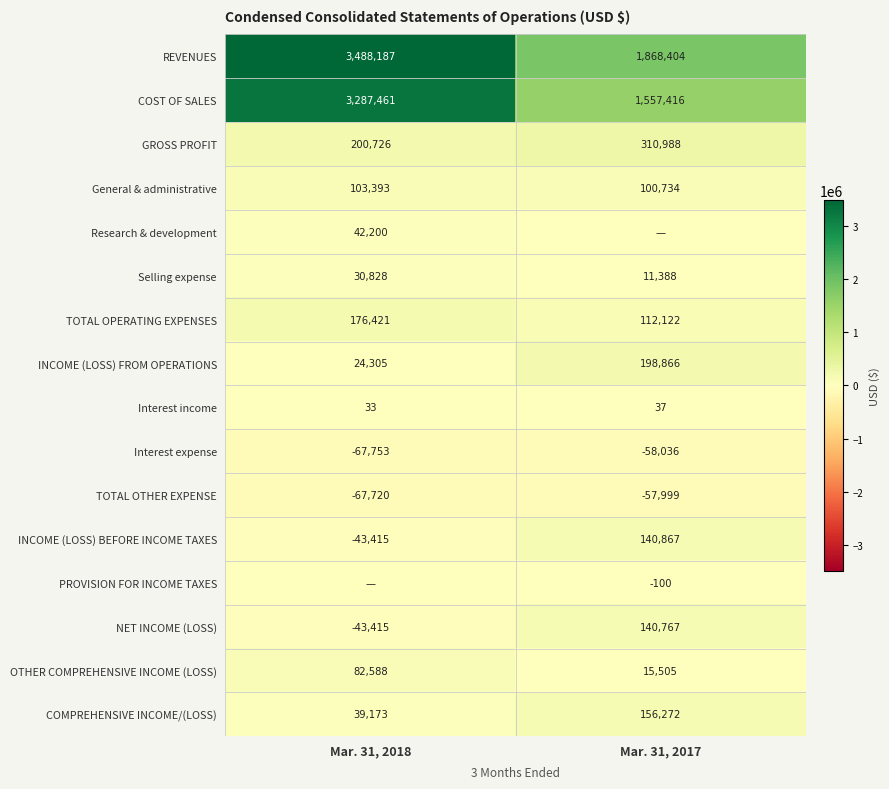

Is it true that REVENUES equals 3488187 at Mar. 31, 2018?

True